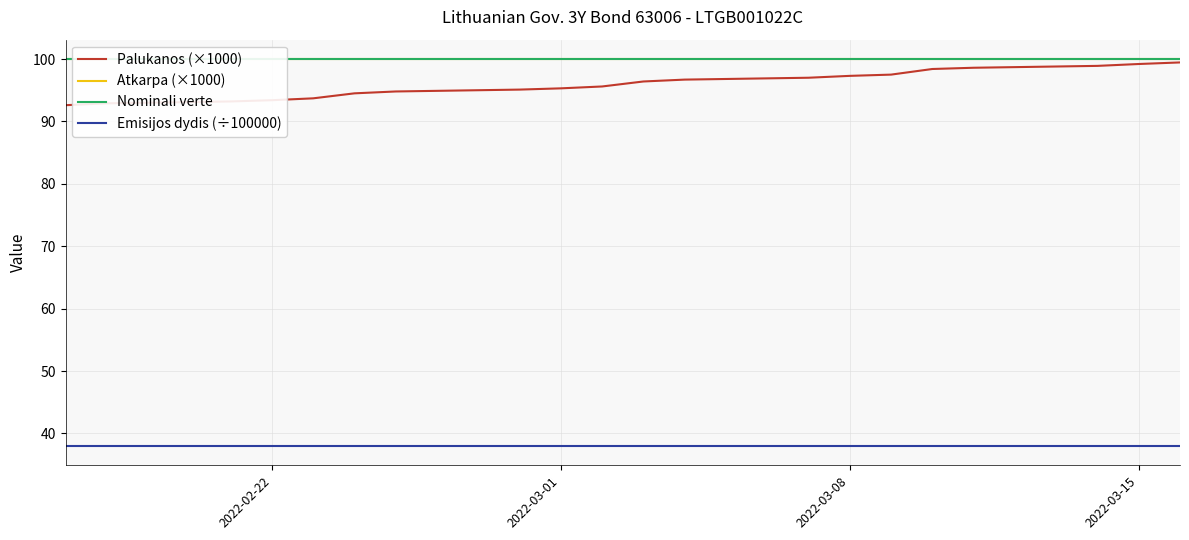

What is the value of the Palukanos (×1000) point at the 10th from the left?

96.4